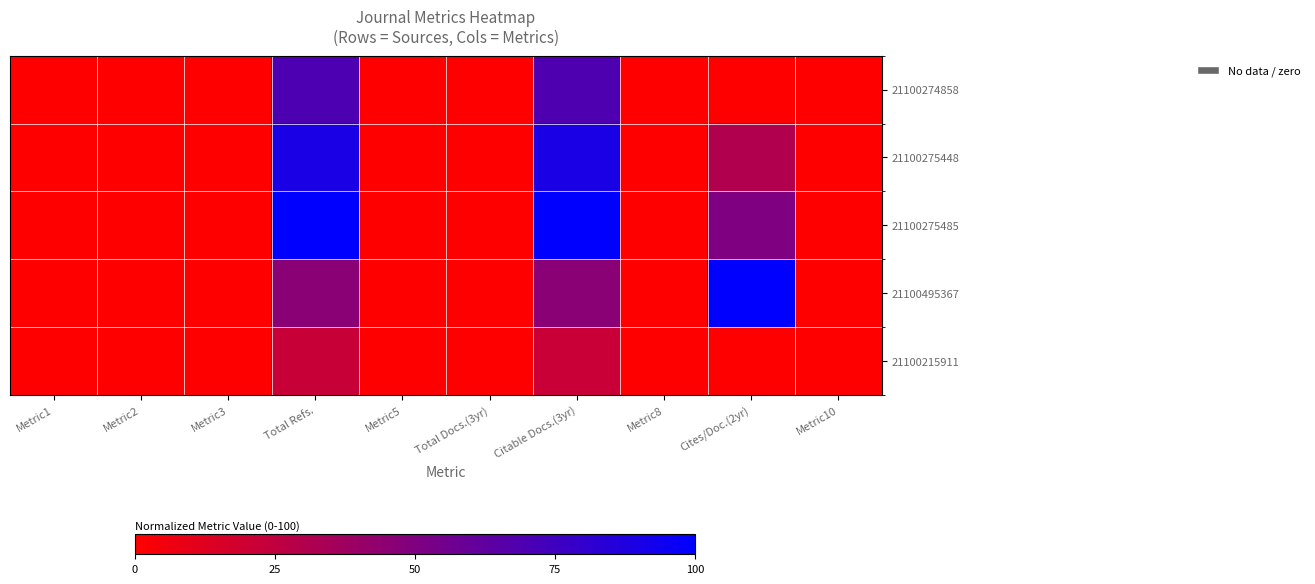

Reading left to right, what are all the values shown in this chart?

21100274858: Metric1=0.0	Metric2=0.0	Metric3=0.0	Total Refs.=69.6	Metric5=0.0	Total Docs.(3yr)=0.0	Citable Docs.(3yr)=69.5	Metric8=0.0	Cites/Doc.(2yr)=0.0	Metric10=0.0
21100275448: Metric1=0.0	Metric2=0.0	Metric3=0.0	Total Refs.=89.7	Metric5=0.0	Total Docs.(3yr)=0.0	Citable Docs.(3yr)=89.6	Metric8=0.0	Cites/Doc.(2yr)=30.8	Metric10=0.0
21100275485: Metric1=0.0	Metric2=0.0	Metric3=0.0	Total Refs.=100.0	Metric5=0.0	Total Docs.(3yr)=0.0	Citable Docs.(3yr)=100.0	Metric8=0.0	Cites/Doc.(2yr)=50.0	Metric10=0.0
21100495367: Metric1=0.0	Metric2=0.0	Metric3=0.0	Total Refs.=46.0	Metric5=0.0	Total Docs.(3yr)=0.0	Citable Docs.(3yr)=45.9	Metric8=0.0	Cites/Doc.(2yr)=100.0	Metric10=0.0
21100215911: Metric1=0.0	Metric2=0.0	Metric3=0.0	Total Refs.=22.0	Metric5=0.0	Total Docs.(3yr)=0.0	Citable Docs.(3yr)=21.6	Metric8=0.0	Cites/Doc.(2yr)=0.0	Metric10=0.0